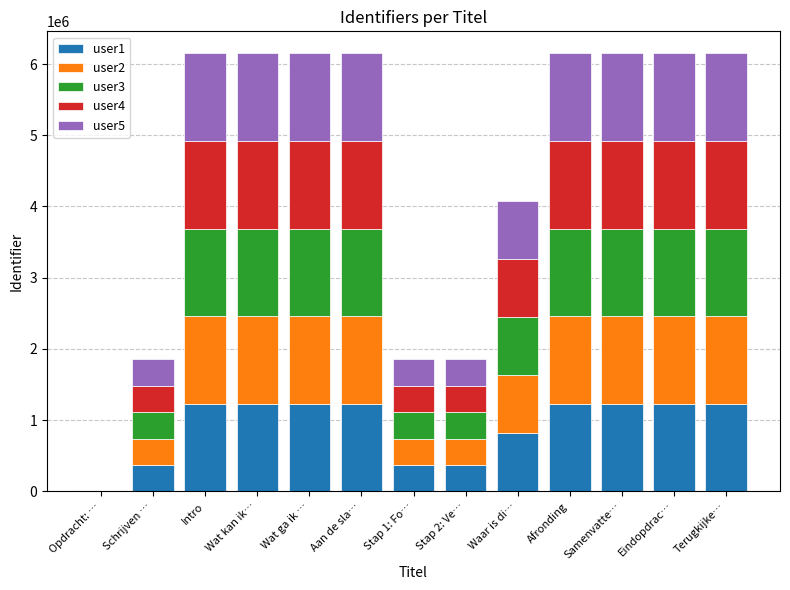

What is the highest value of the user1 series?

1230239